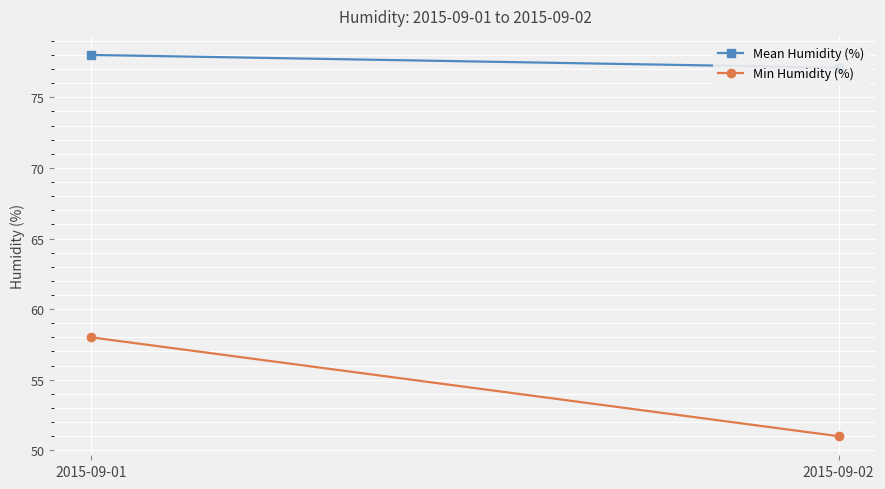

What is the value of the Mean Humidity (%) point at the 1st from the left?

78.0